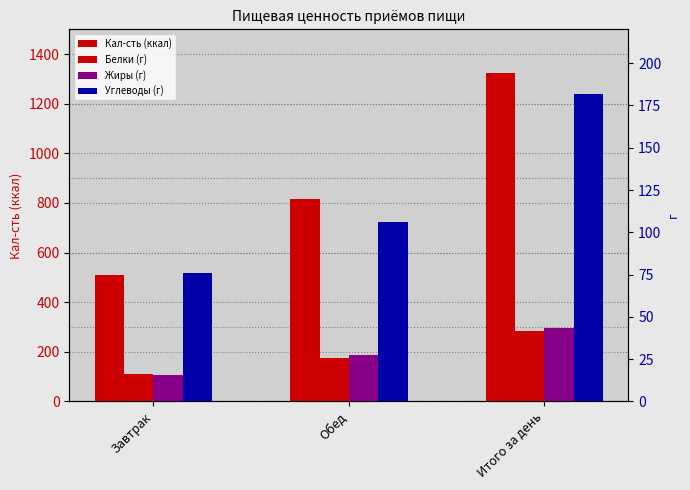

Reading left to right, list all the values displayed in this chart.

Кал-сть (ккал): 510.4	814.8	1325.2
Белки (г): 16.2	25.5	41.7
Жиры (г): 15.9	27.6	43.5
Углеводы (г): 75.8	106.0	181.8